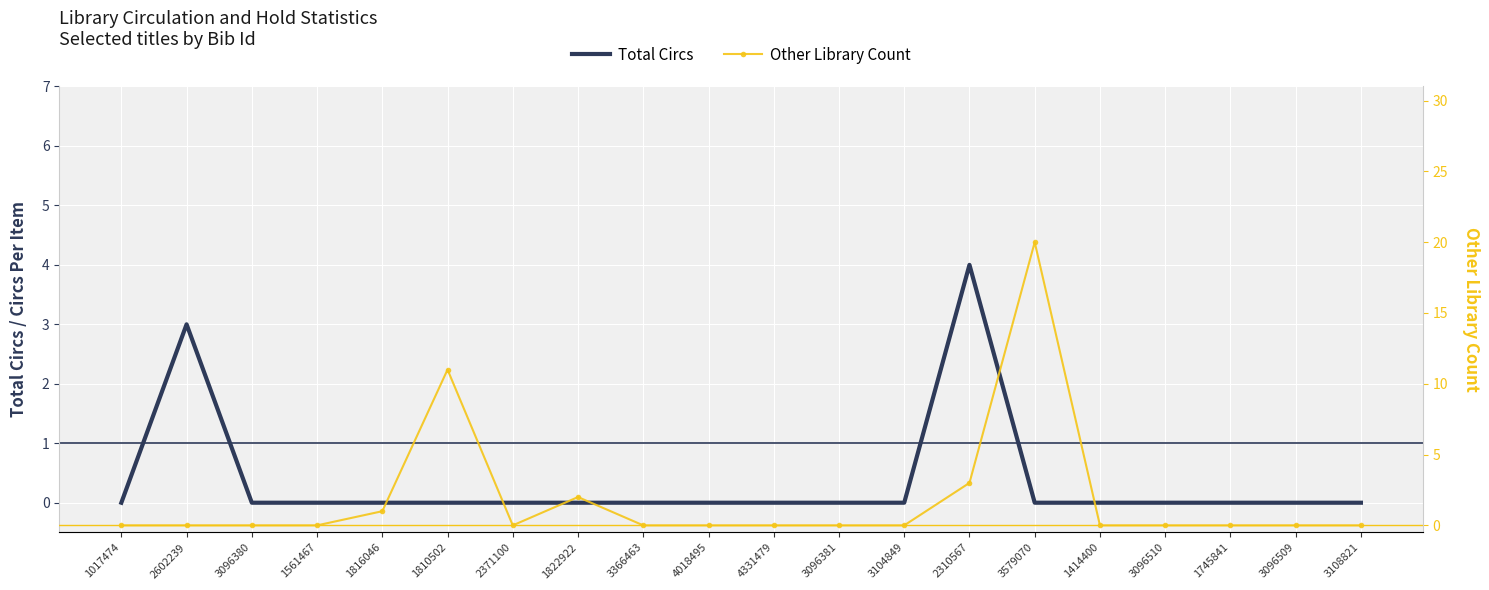

In Total Circs, how many points are higher than both neighbors (excluding endpoints)?

2